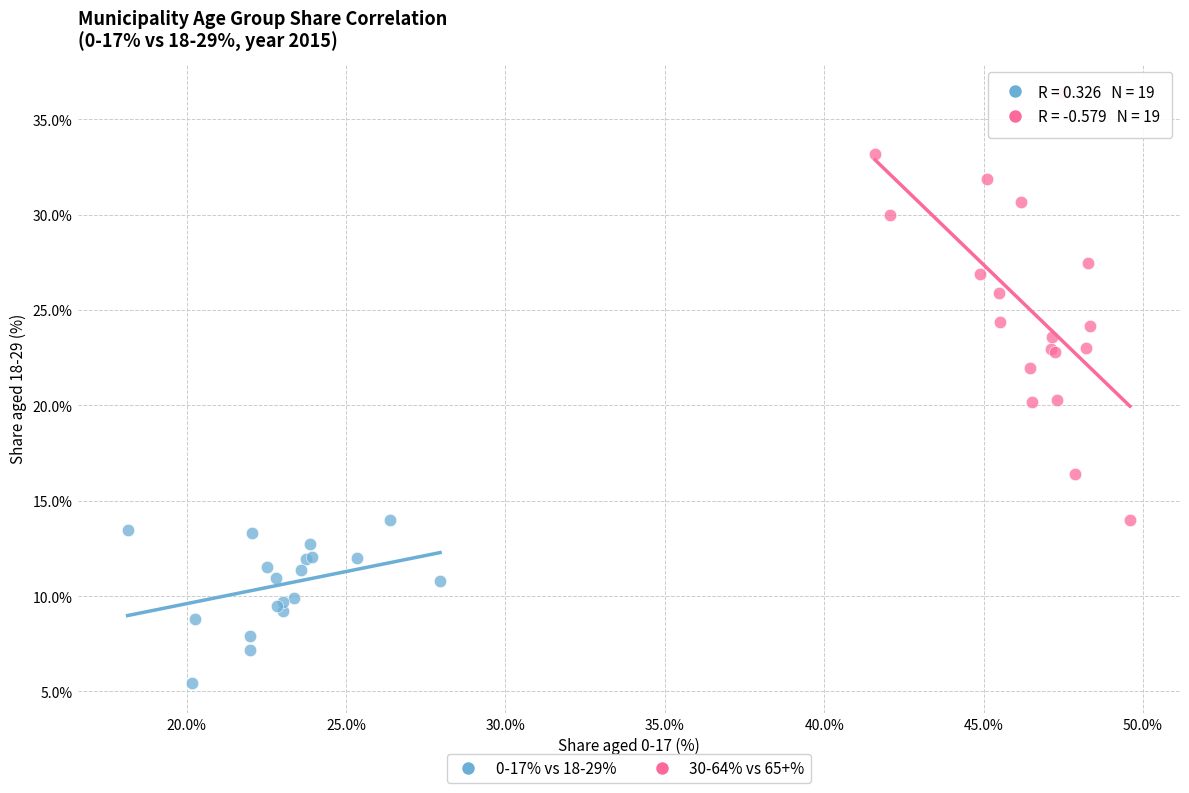

Which series contains the lowest Y value?

0-17% vs 18-29%